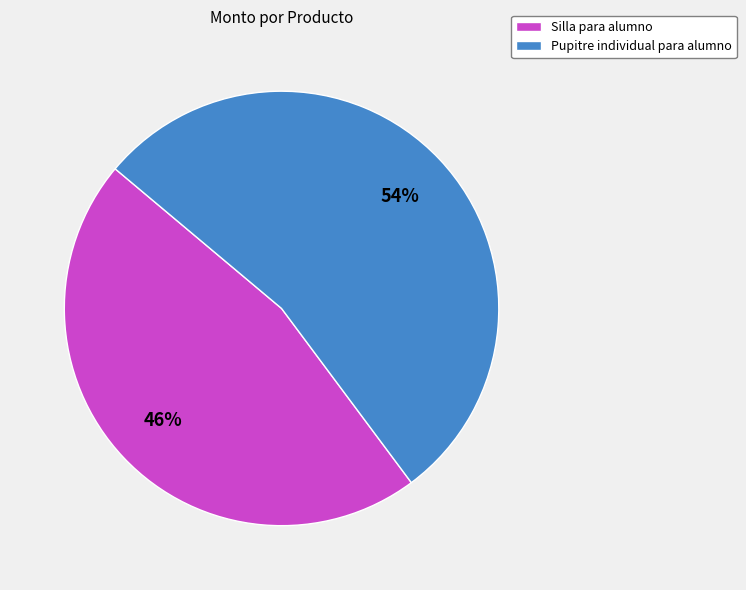

Is the sum of Silla para alumno and Pupitre individual para alumno greater than half?

Yes